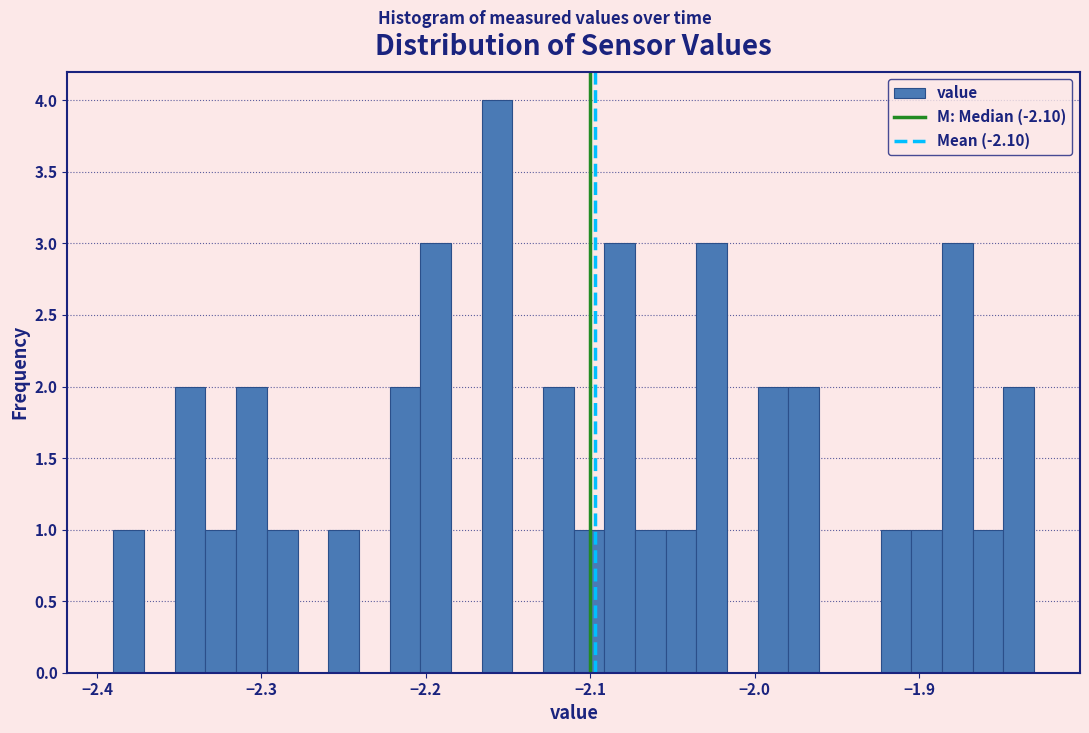

Read against the x-axis, roughly where is the centre of the tallest bar?

-2.16